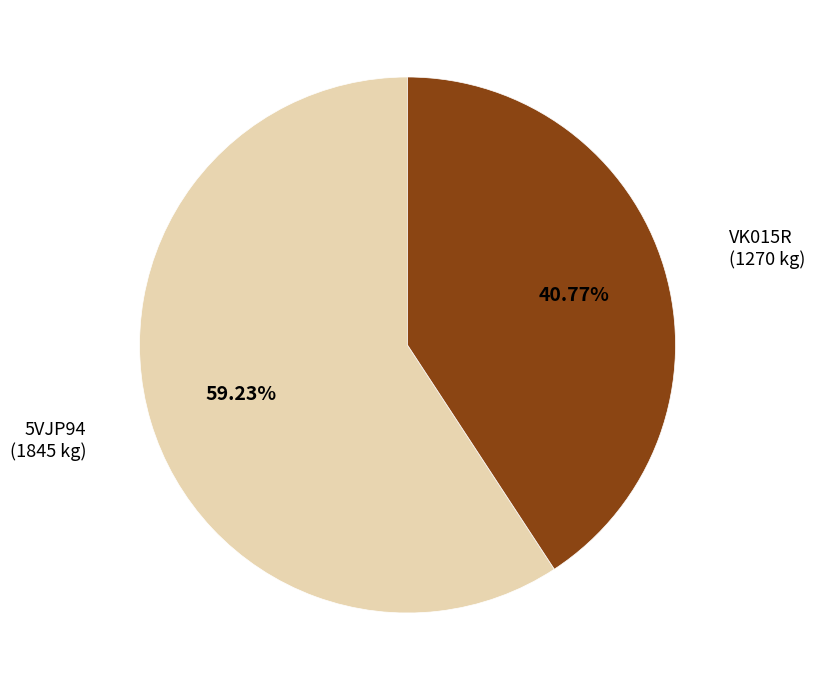

Combined, do VK015R and 5VJP94 account for over 50%?

Yes